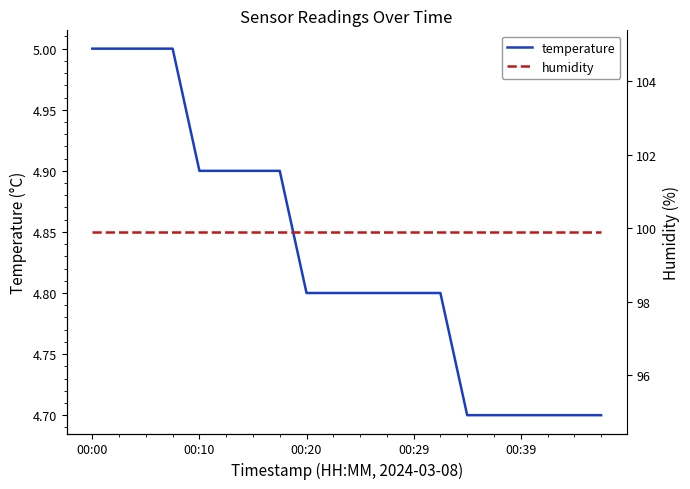

Does the chart display data point markers on the line(s)?

No